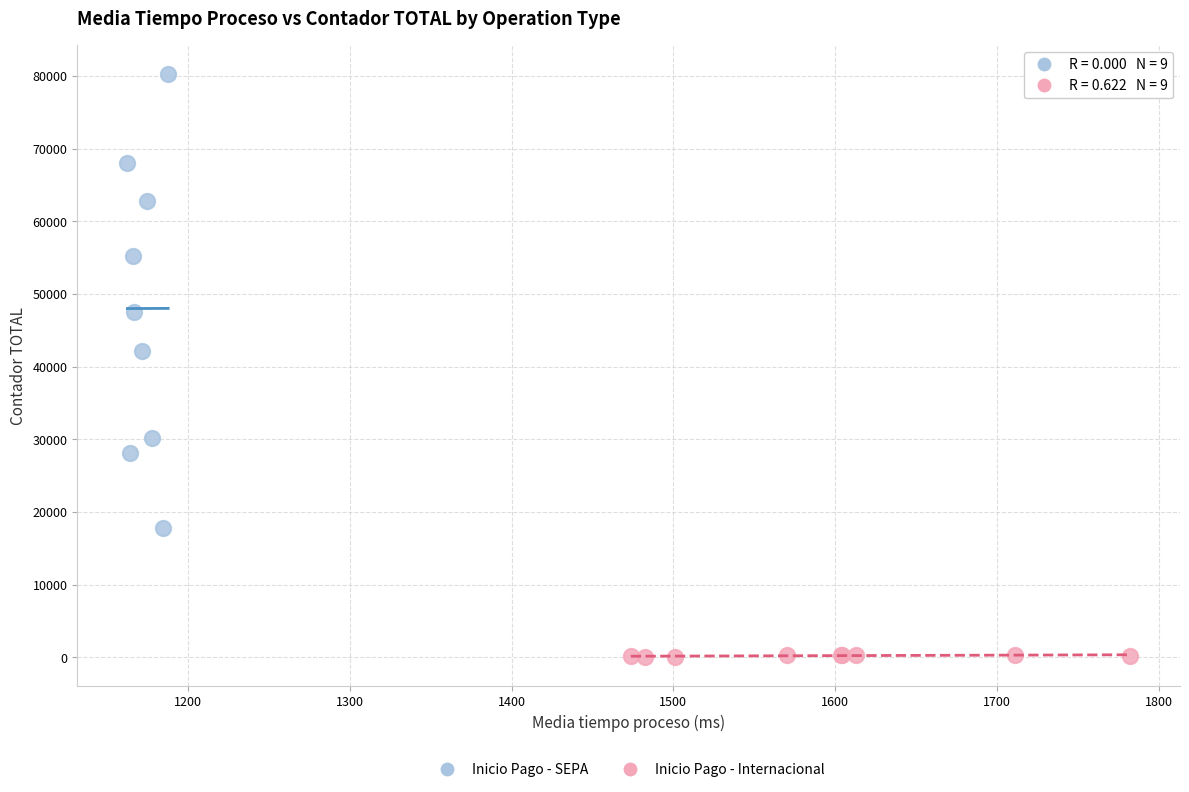

Which series contains the highest Y value?

Inicio Pago - SEPA